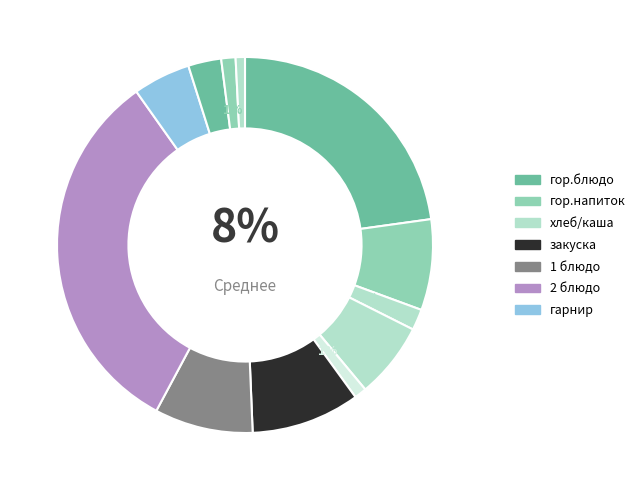

To the nearest percent, what is the difference between the largest and smallest slice percentages?

32%